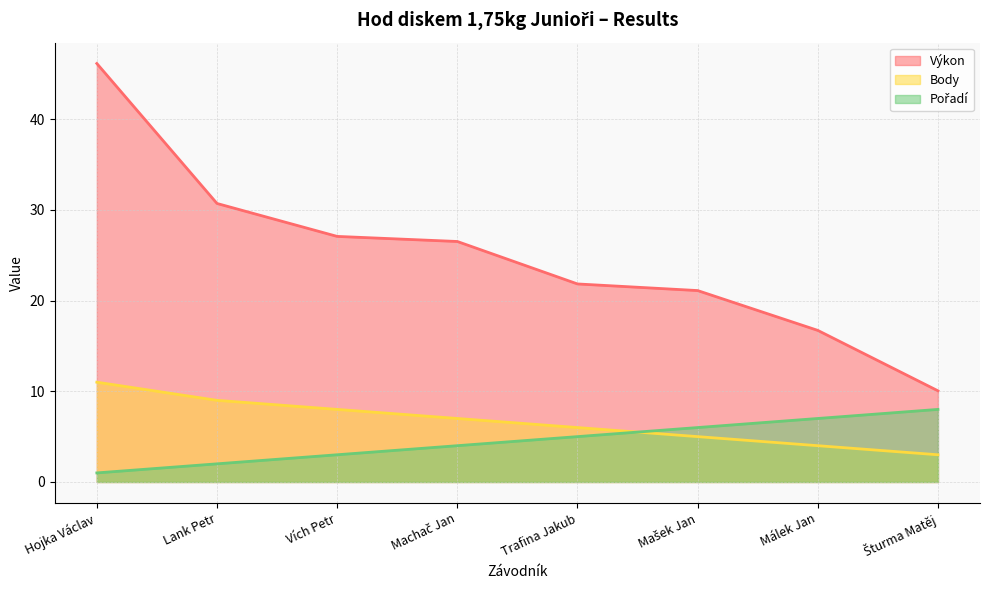

What is the label of the 4th point from the left?

Machač Jan